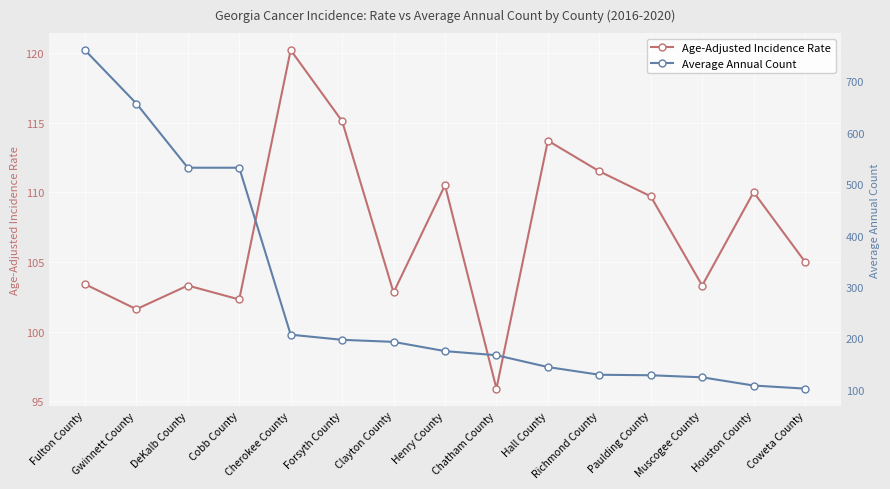

What is the label of the 4th point from the right?

Paulding County